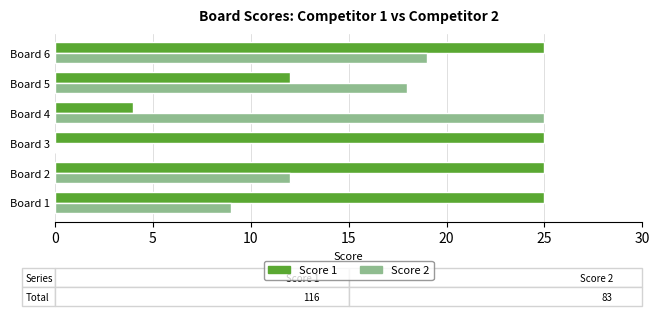

What is the sum of the Score 1 values at Board 1 and Board 6?

50